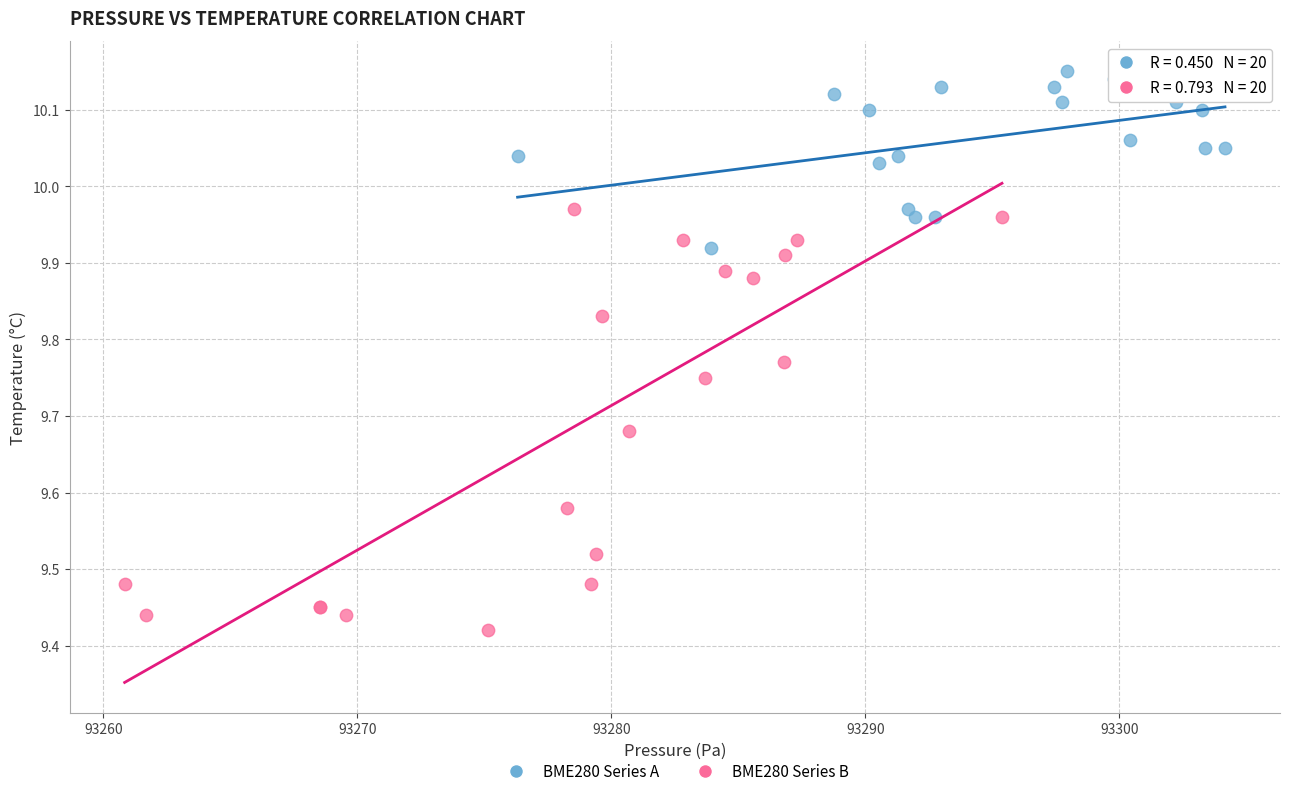

Which series contains the highest Y value?

BME280 Series A